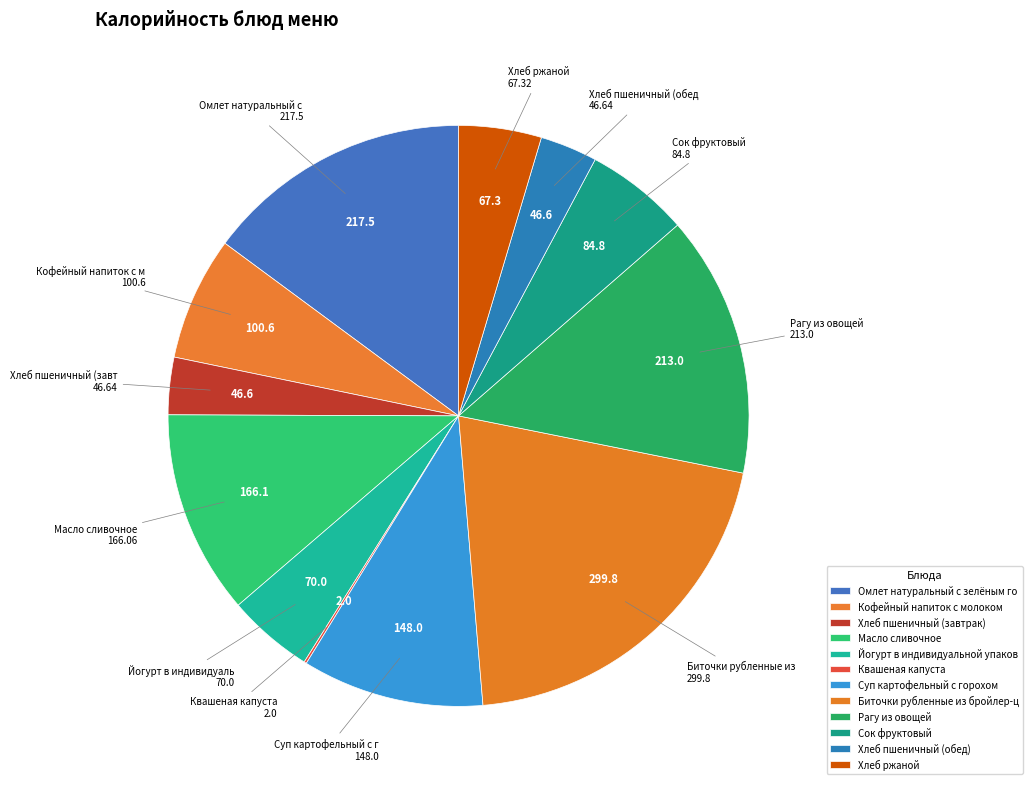

Which category has the smallest portion of the pie?

Квашеная капуста